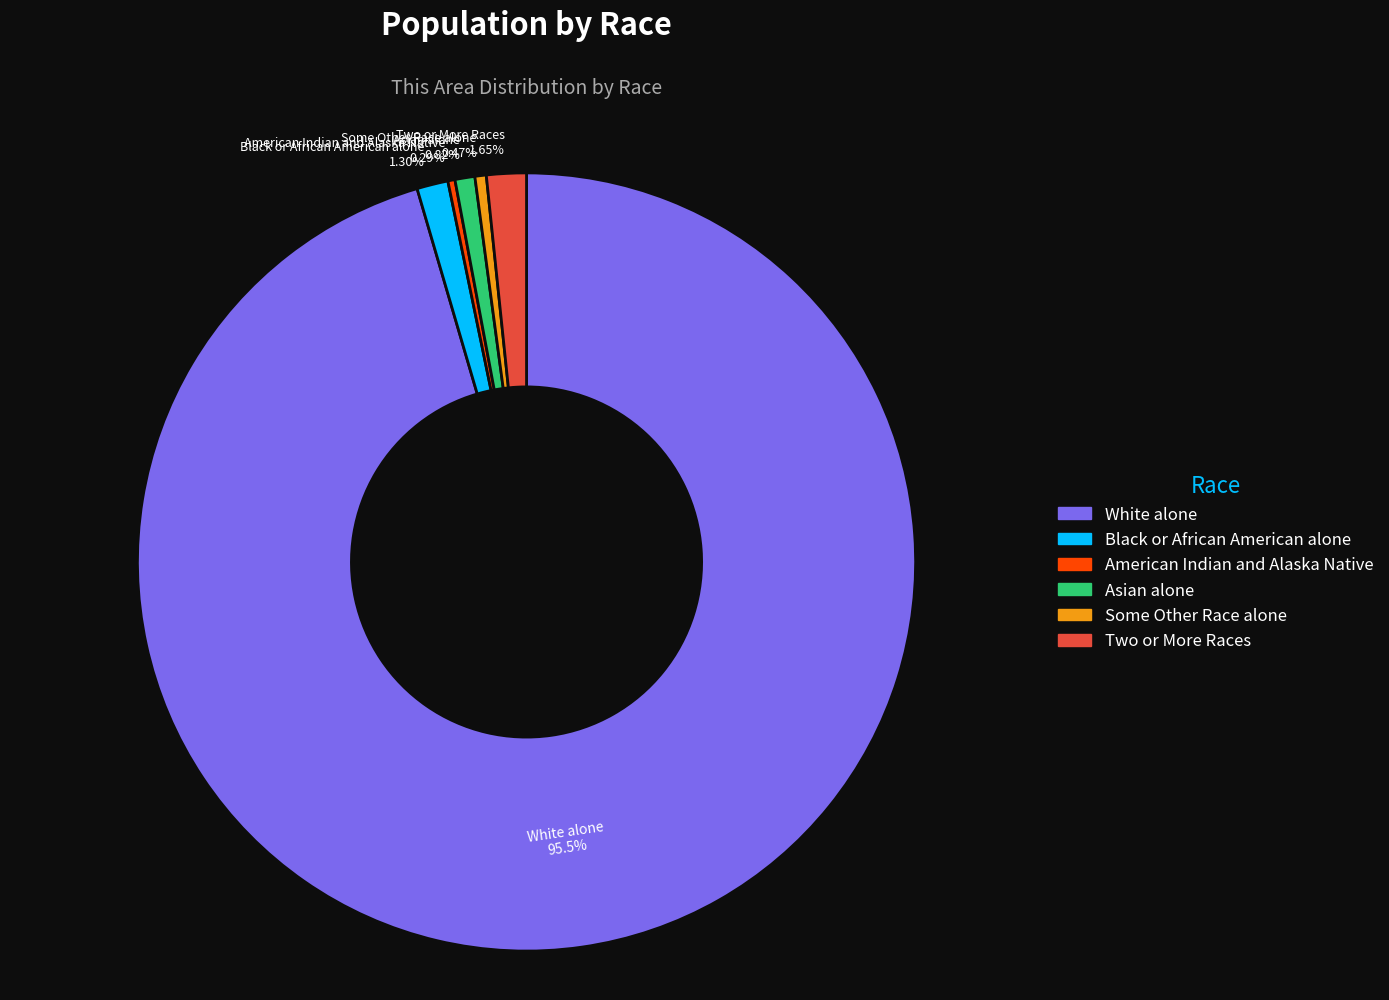

Is American Indian and Alaska Native the majority of the pie?

No